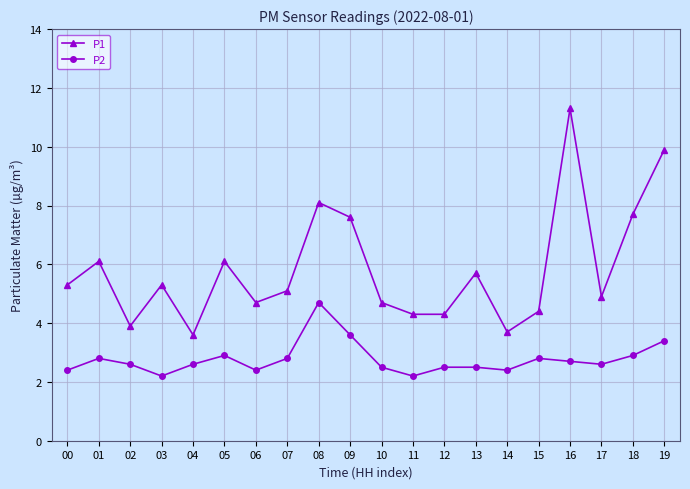

True or false: P2 and P1 cross at least once.

False